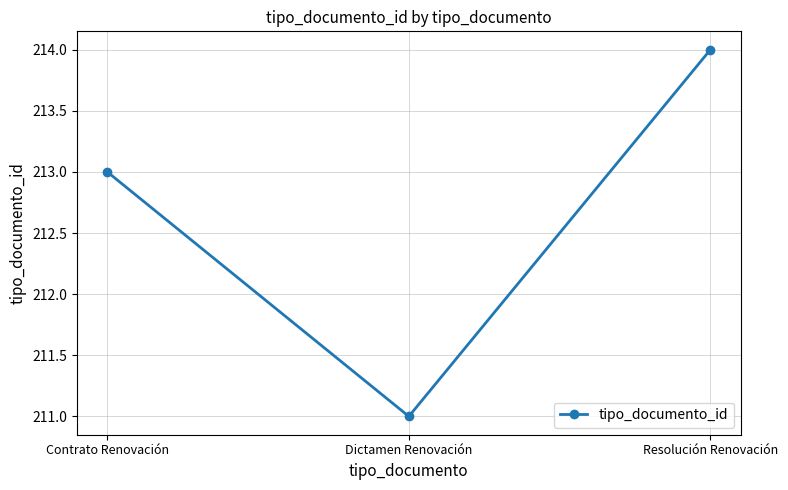

The value at Contrato Renovación is 213. True or false?

True